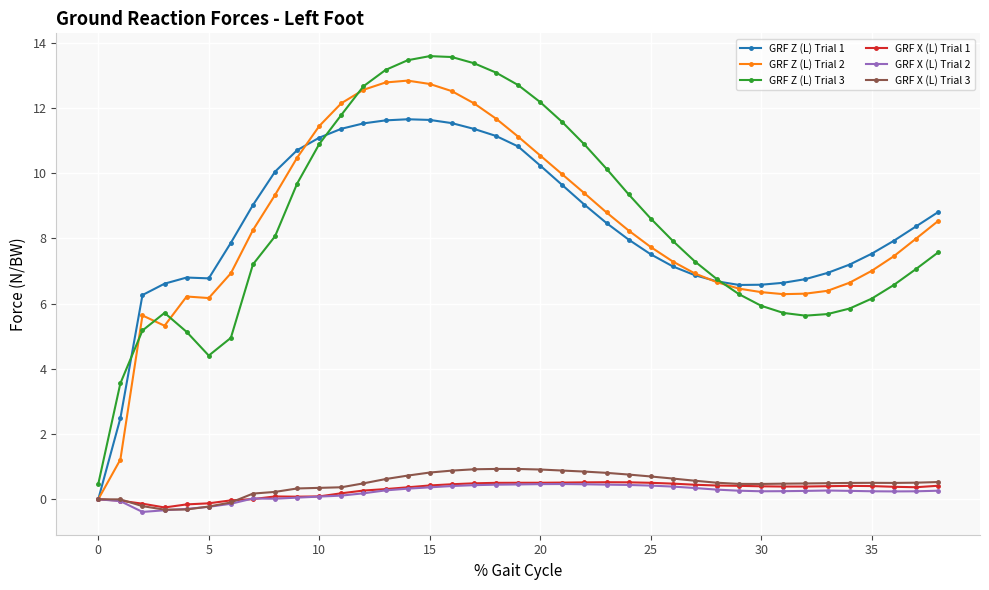

What is the maximum value shown in the chart?

13.6